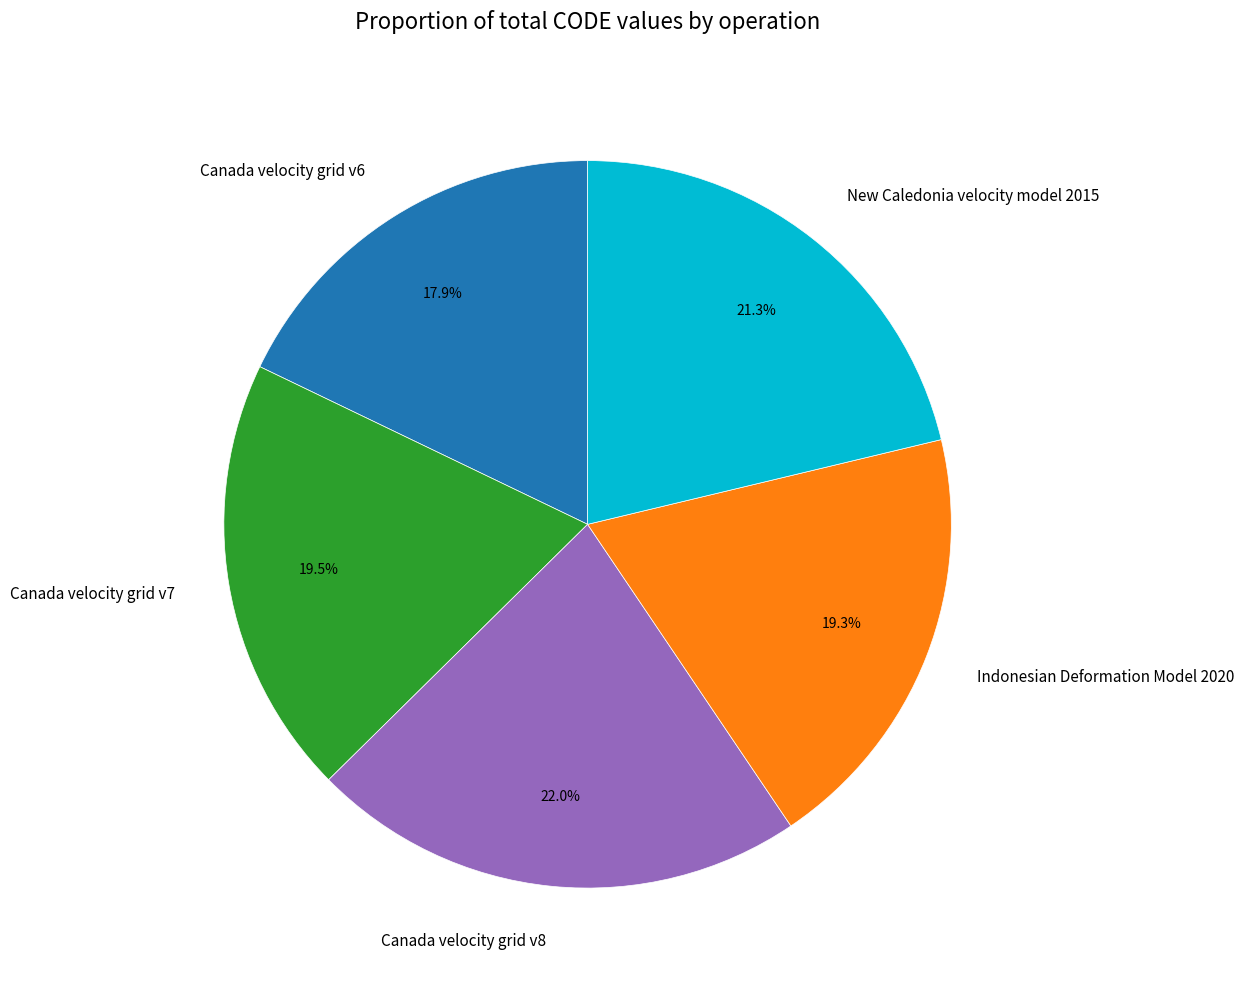

Approximately how many times larger is the value at Canada velocity grid v8 compared to Canada velocity grid v7?

1.1